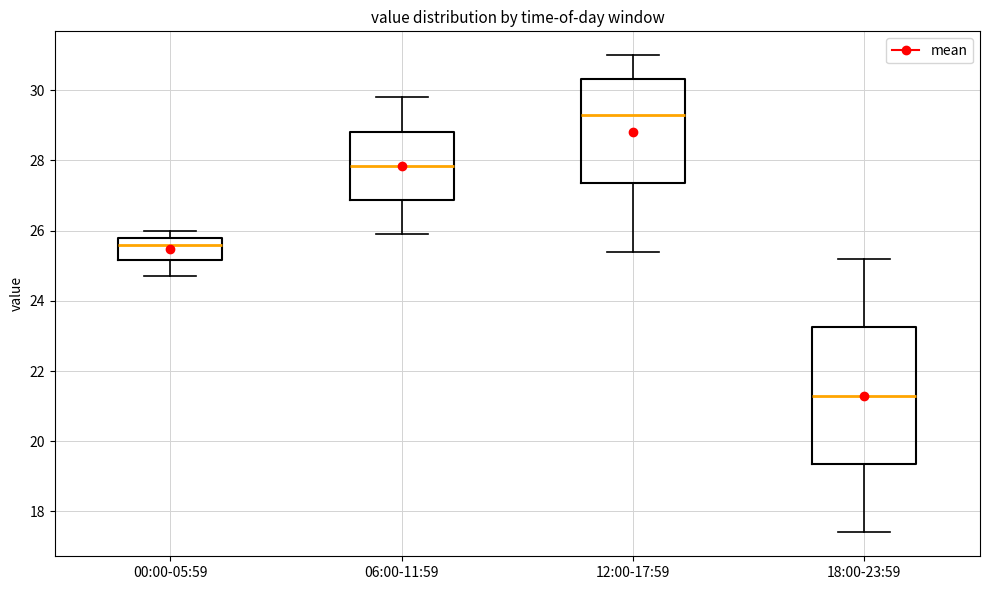

Reading left to right, read every box against the y-axis: the position of its median line, the range the box covers, and the ends of its whiskers. The values are not printed on the chart, so give them approximately, as read against the axis.

00:00-05:59: median 25.6, box 25.2 to 25.8, whiskers 24.8 to 26.0
06:00-11:59: median 27.8, box 26.8 to 28.8, whiskers 26.0 to 29.8
12:00-17:59: median 29.4, box 27.4 to 30.4, whiskers 25.4 to 31.0
18:00-23:59: median 21.4, box 19.4 to 23.2, whiskers 17.4 to 25.2